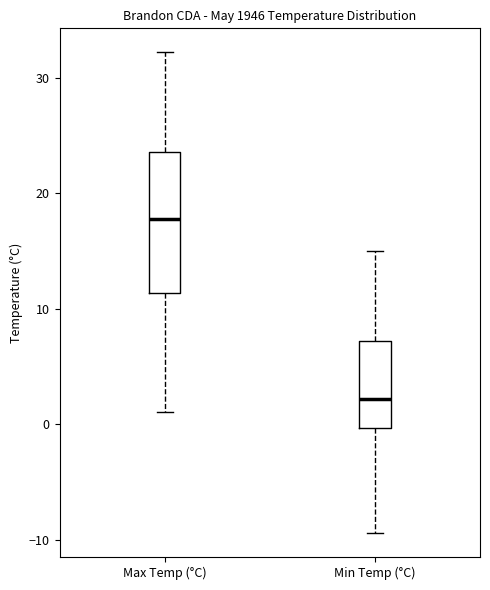

Reading left to right, read every box against the y-axis: the position of its median line, the range the box covers, and the ends of its whiskers. The values are not printed on the chart, so give them approximately, as read against the axis.

Max Temp (°C): median 18, box 11 to 24, whiskers 1 to 32
Min Temp (°C): median 2, box 0 to 7, whiskers -9 to 15